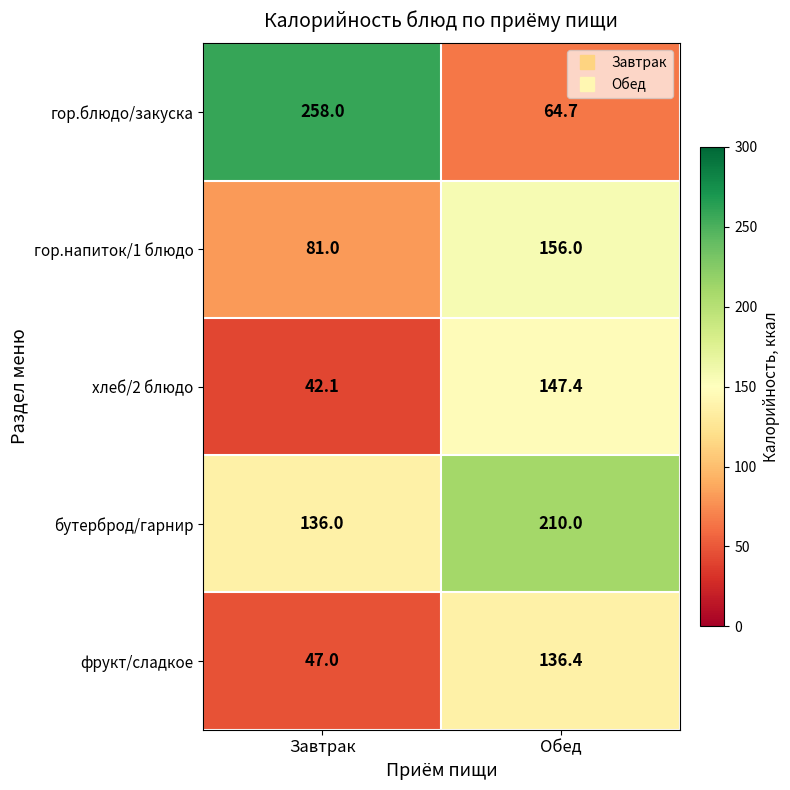

Reading right to left, transcribe all the data shown in this chart.

гор.блюдо/закуска: 64.7	258.0
гор.напиток/1 блюдо: 156.0	81.0
хлеб/2 блюдо: 147.4	42.1
бутерброд/гарнир: 210.0	136.0
фрукт/сладкое: 136.4	47.0